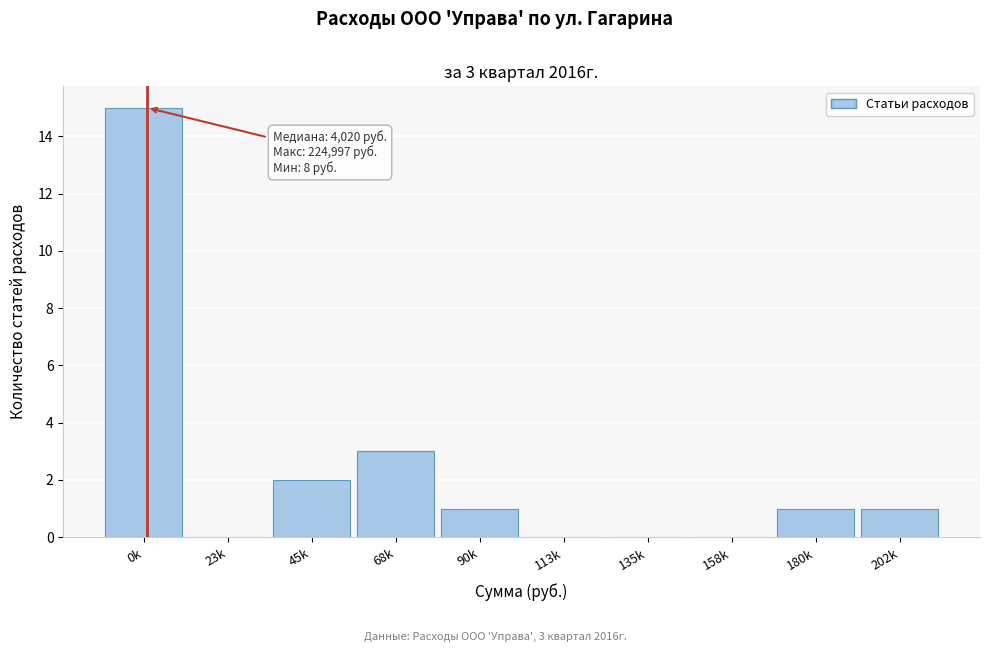

Reading left to right, extract all data points from this chart.

0k=15	23k=0	45k=2	68k=3	90k=1	113k=0	135k=0	158k=0	180k=1	202k=1